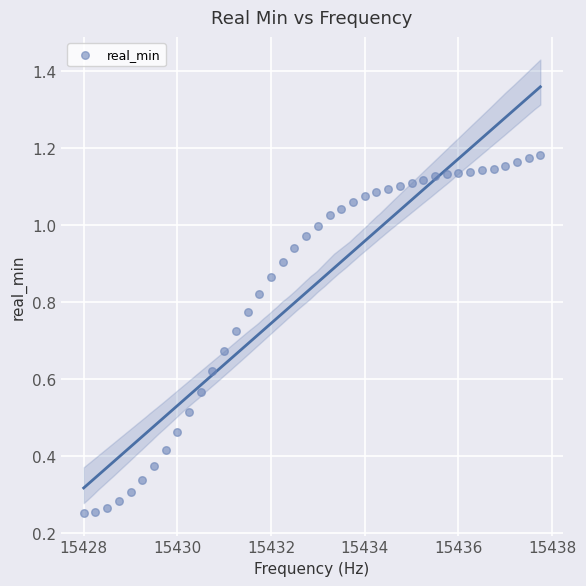

What is the range of X values (max minus min)?

9.8